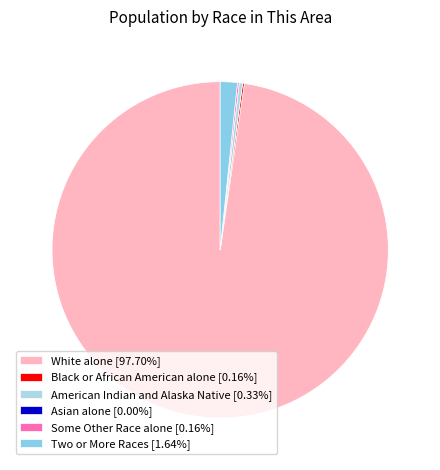

To the nearest percent, what is the average slice percentage?

17%